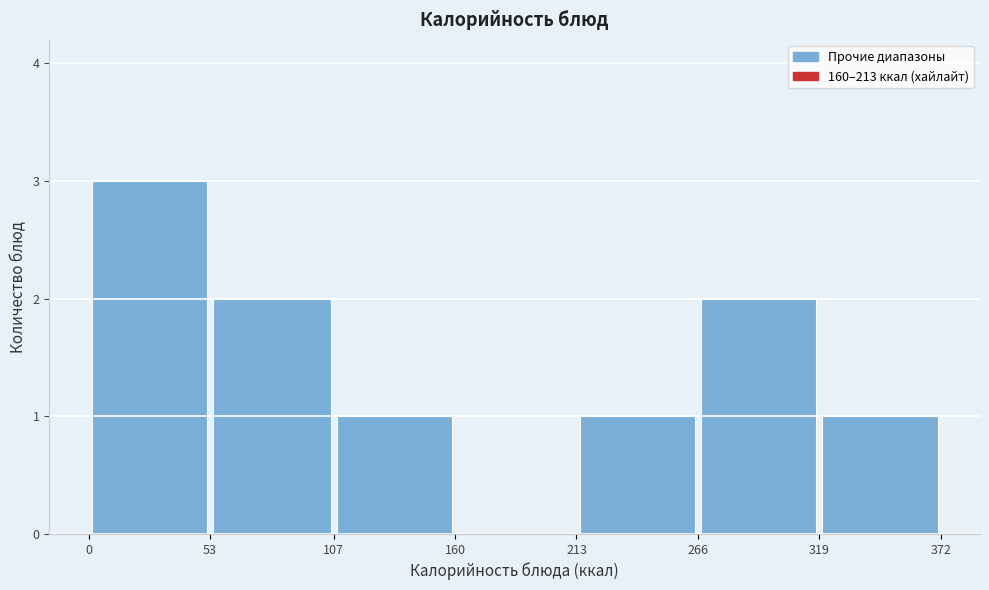

Which range on the x-axis has the tallest bar?

0 to 53